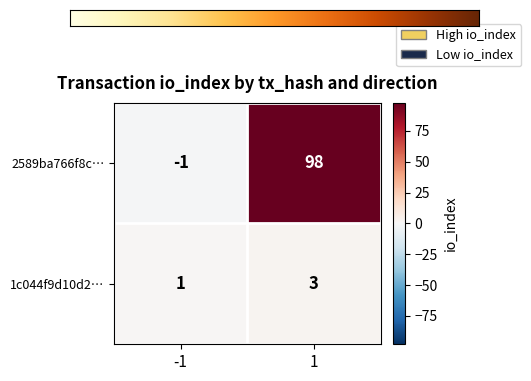

What is the spread (max minus min) of values at 1?

95